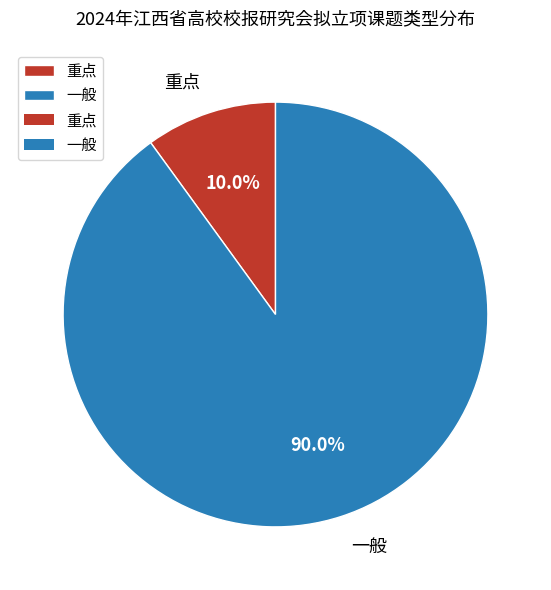

To the nearest percent, what is the difference between the largest and smallest slice percentages?

80%